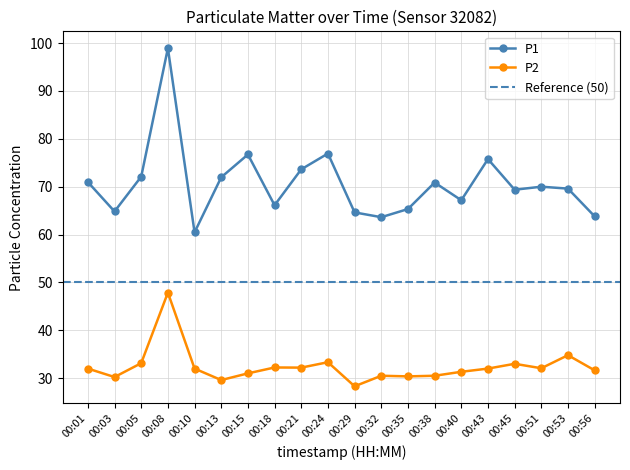

Reading left to right, list all the values displayed in this chart.

P1: 00:01=71.0	00:03=64.8	00:05=72.1	00:08=98.9	00:10=60.5	00:13=72.0	00:15=76.7	00:18=66.1	00:21=73.6	00:24=76.9	00:29=64.6	00:32=63.6	00:35=65.3	00:38=70.9	00:40=67.2	00:43=75.8	00:45=69.4	00:51=70.0	00:53=69.6	00:56=63.8
P2: 00:01=32.0	00:03=30.2	00:05=33.1	00:08=47.9	00:10=32.0	00:13=29.6	00:15=31.0	00:18=32.2	00:21=32.2	00:24=33.3	00:29=28.3	00:32=30.5	00:35=30.4	00:38=30.5	00:40=31.3	00:43=32.0	00:45=33.0	00:51=32.1	00:53=34.8	00:56=31.6